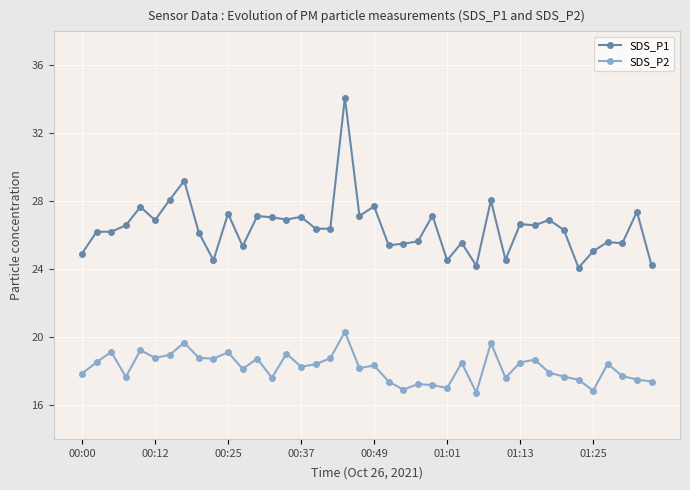

What is the greatest value displayed?

34.1